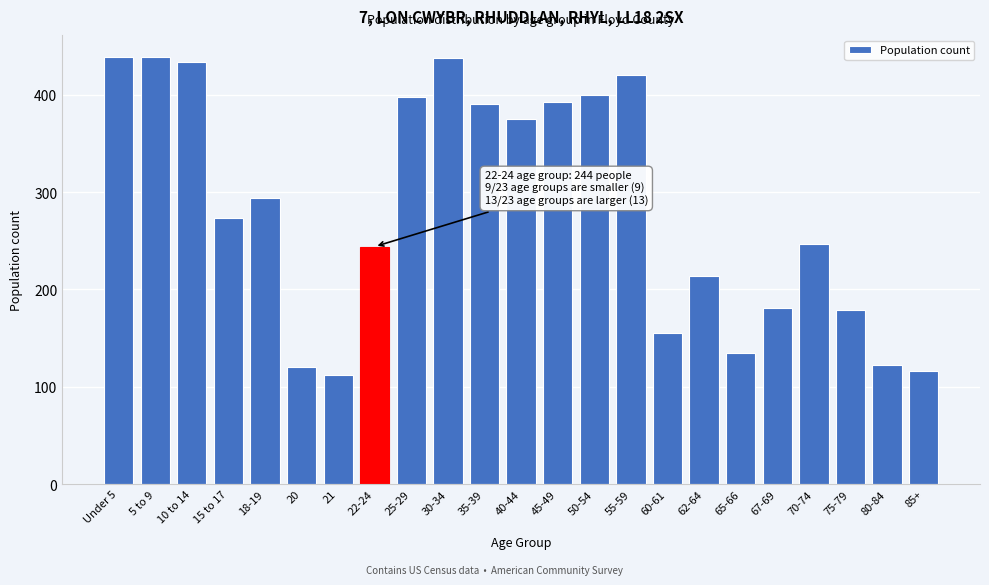

What is the greatest value displayed?

439